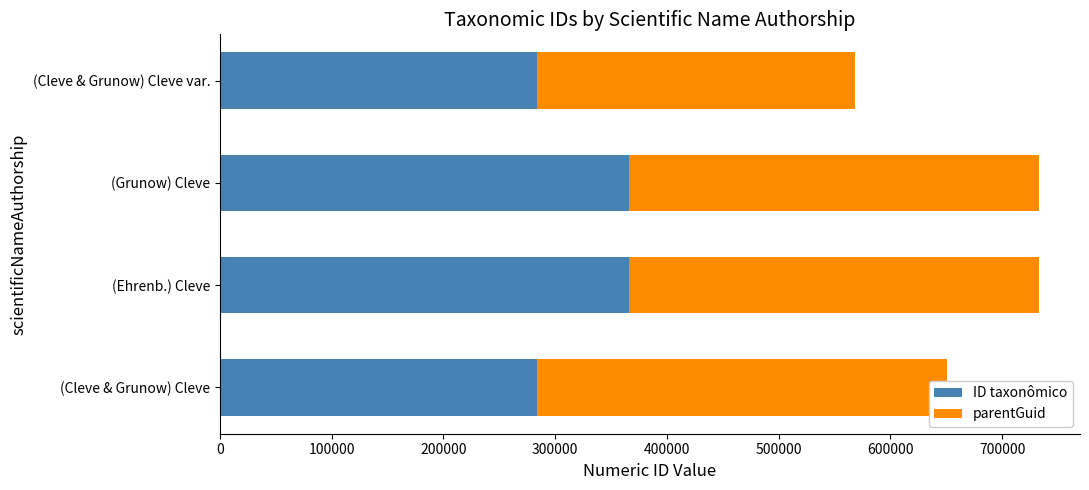

The ID taxonômico series shows 479069 at (Cleve & Grunow) Cleve var.. True or false?

False